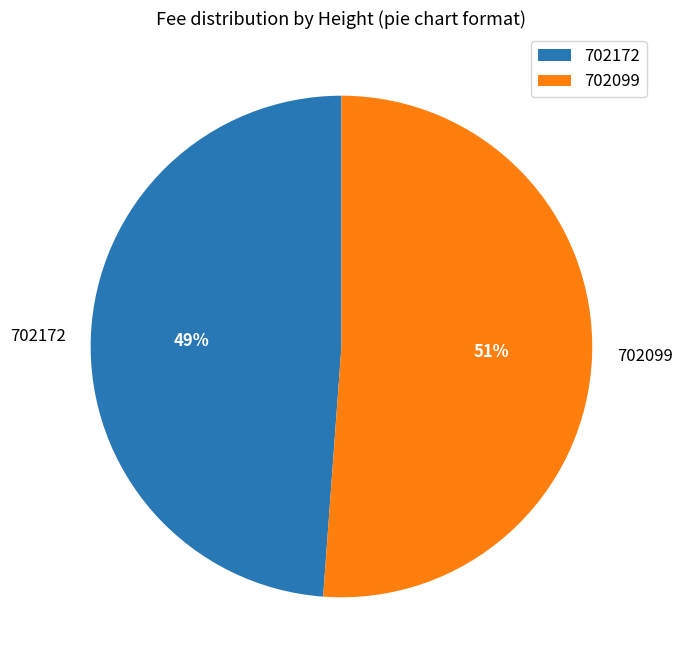

Which has a higher value, 702172 or 702099?

702099